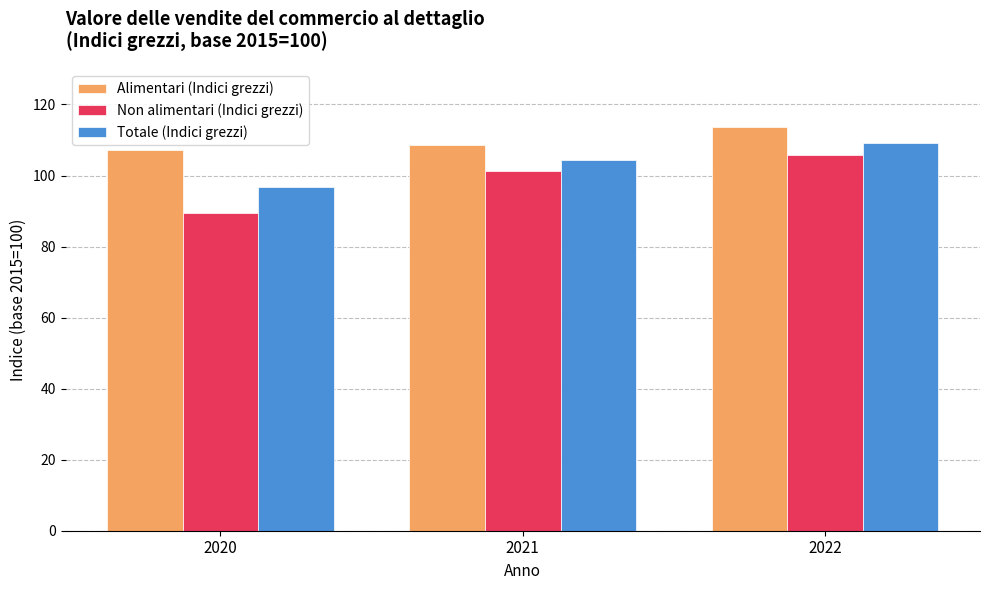

True or false: Totale (Indici grezzi) has a value of 42.2 at 2021.

False